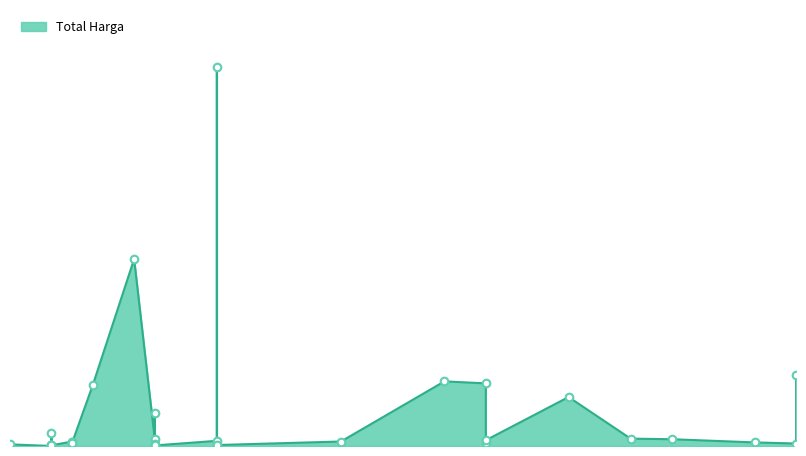

Between 2021-11-03 and 2021-11-24, which is larger?

2021-11-24